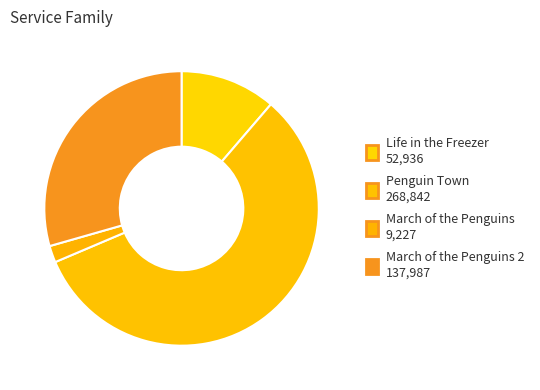

How many slices are in this pie chart?

4